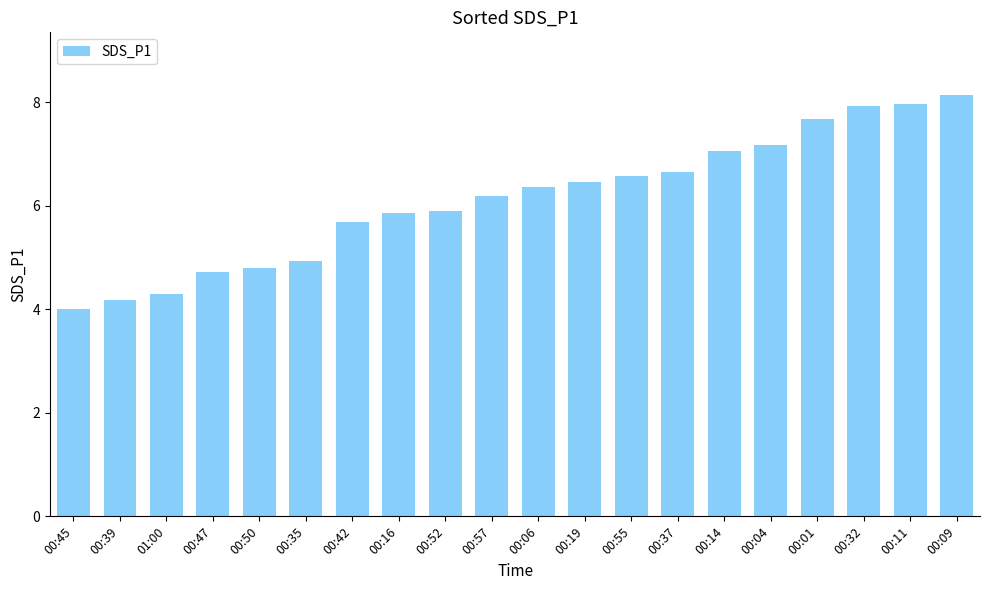

At which category does the chart reach its peak across all series?

00:09